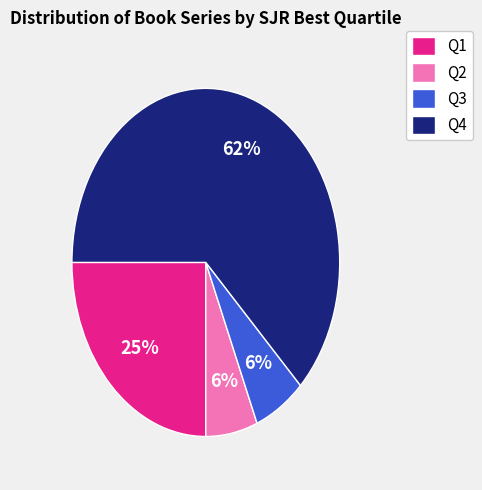

True or false: Q1 accounts for 19% of the total.

False